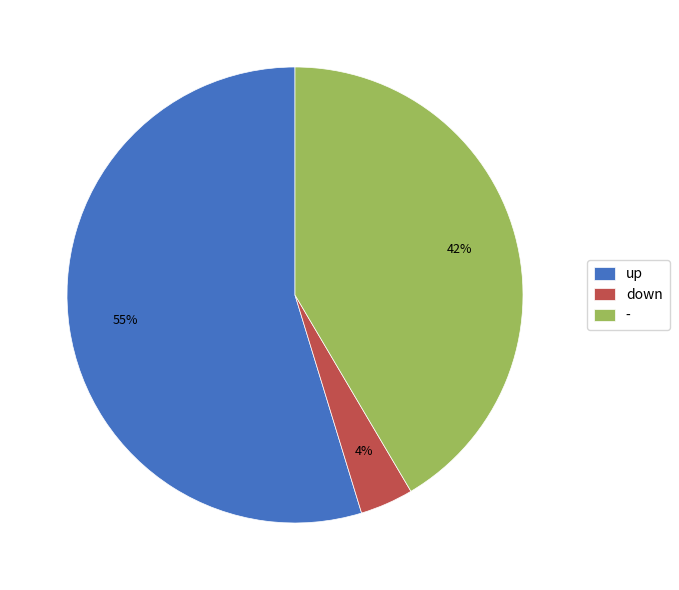

True or false: - accounts for 42% of the total.

True